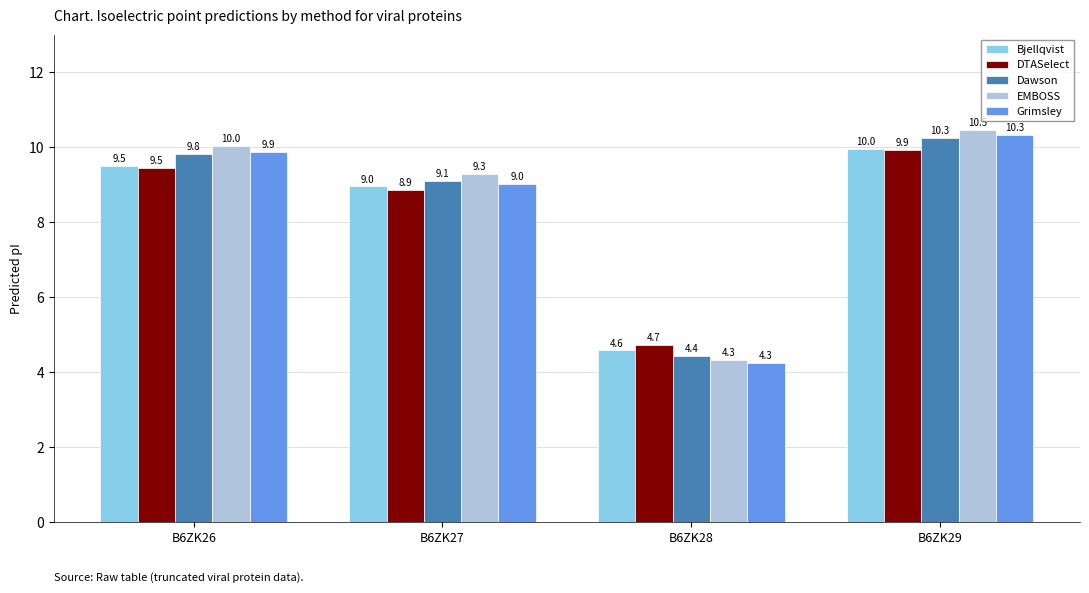

What value does the Dawson series have at B6ZK26?

9.8